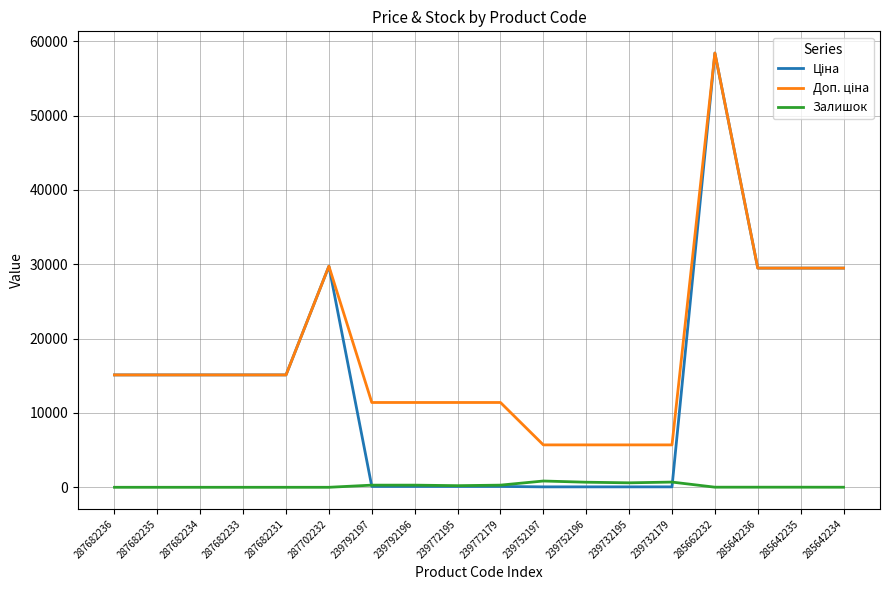

How many lines are shown in the chart?

3